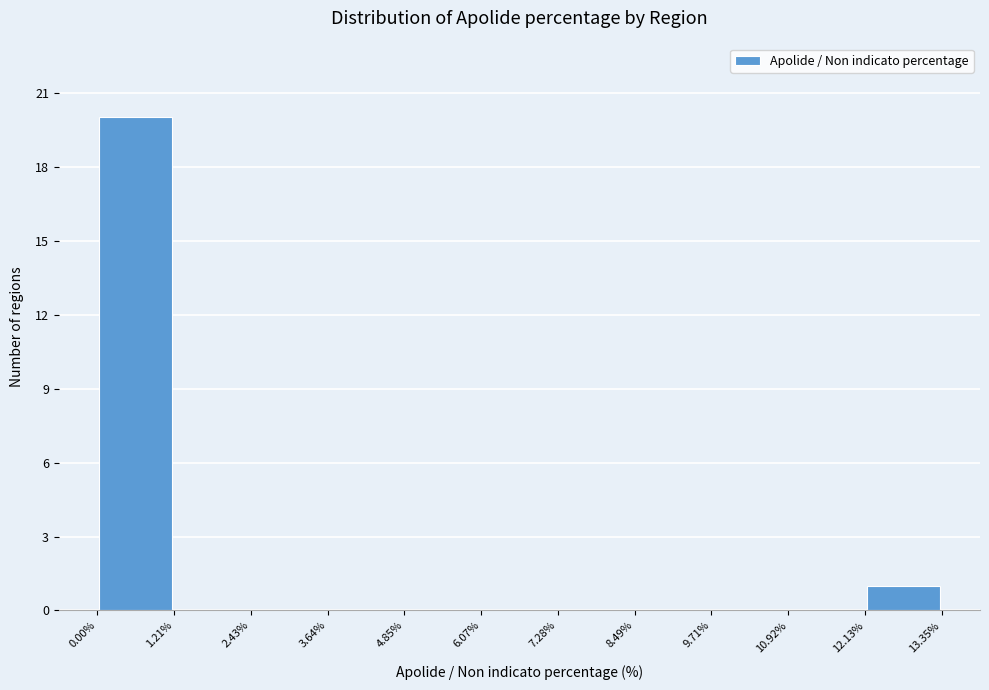

Over which range of the x-axis is the bar tallest?

0.00% to 1.21%